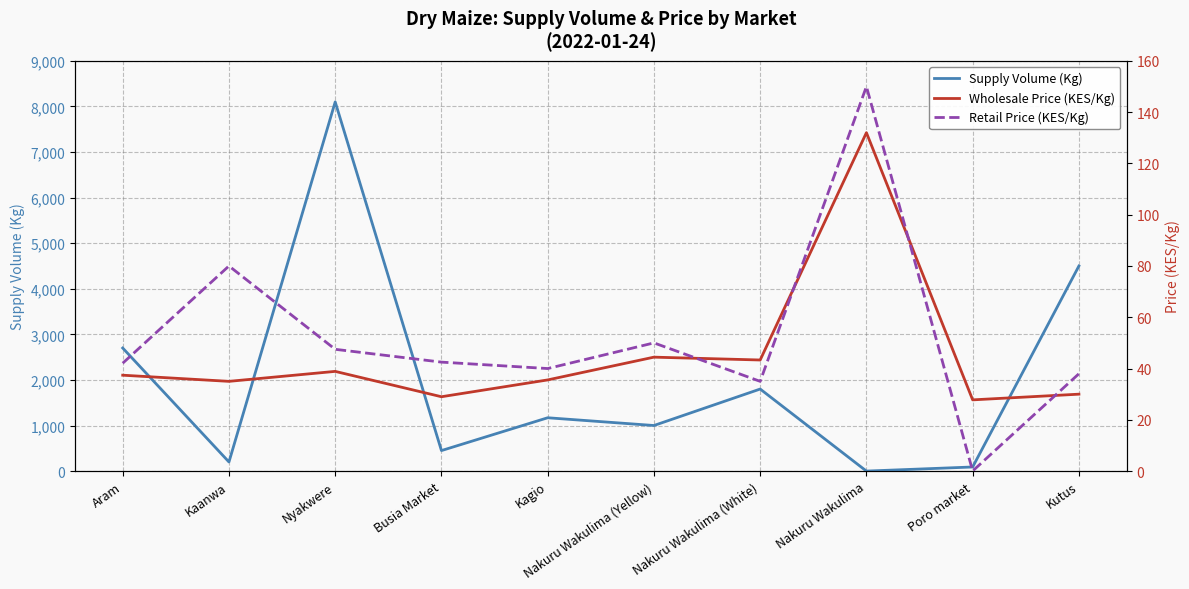

True or false: Wholesale Price (KES/Kg) has more than 2 interior local peaks.

True